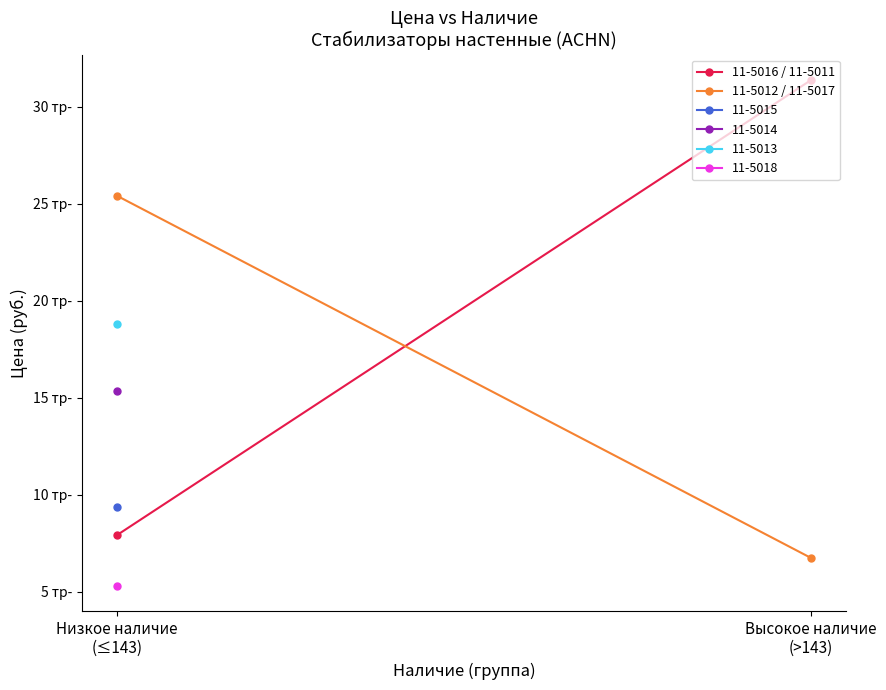

At which label does 11-5016 / 11-5011 reach its minimum?

Низкое наличие
(≤143)